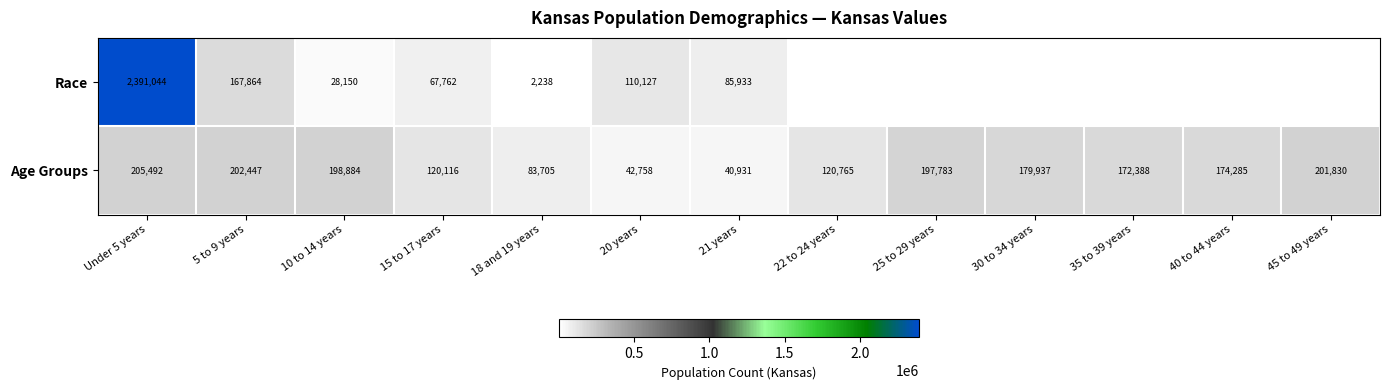

Which category has the lowest value in the Age Groups series?

21 years